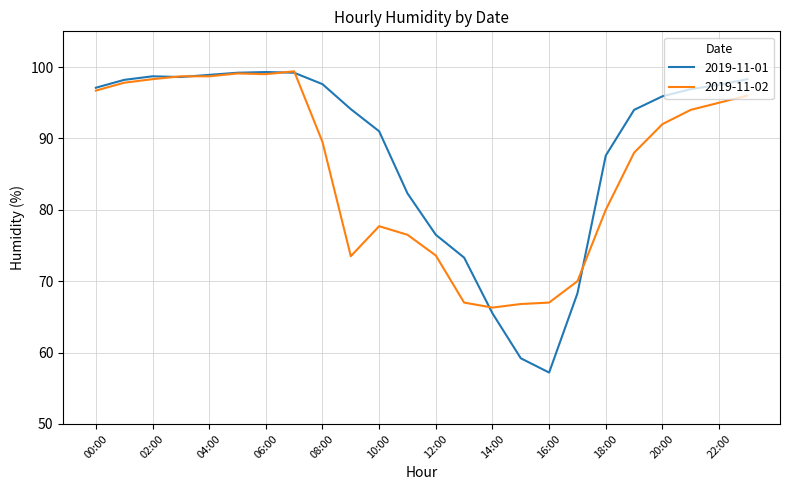

Rank the series by their average value, from highest to lowest.

2019-11-01, 2019-11-02